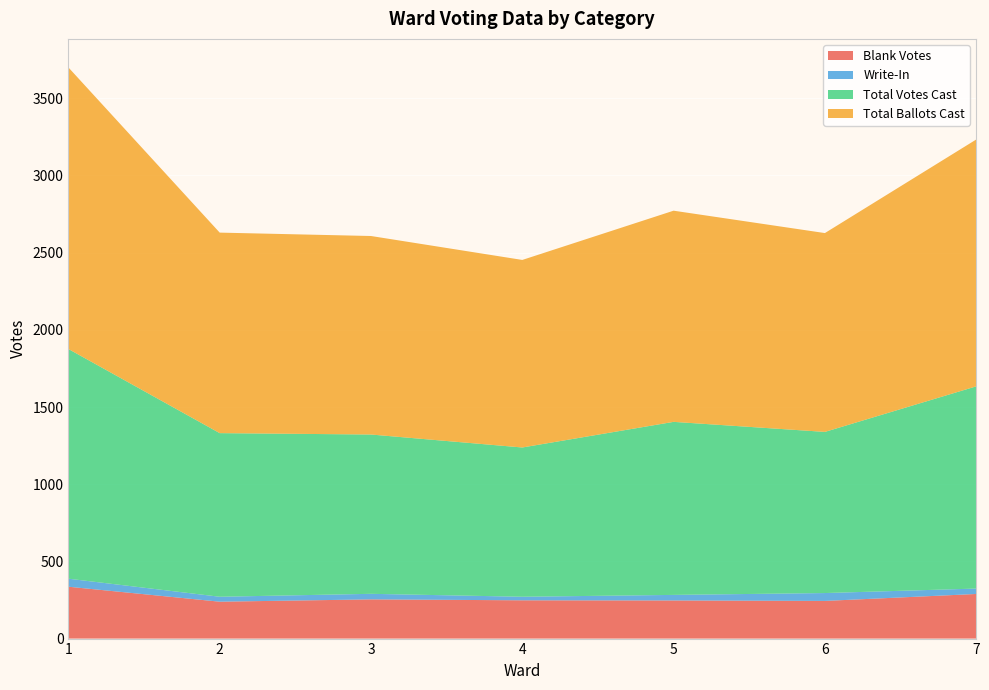

Reading left to right, what are all the values shown in this chart?

Blank Votes: 1=336	2=239	3=254	4=248	5=247	6=244	7=289
Write-In: 1=52	2=32	3=36	4=23	5=36	6=51	7=35
Total Votes Cast: 1=1488	2=1060	3=1032	4=967	5=1121	6=1044	7=1310
Total Ballots Cast: 1=1824	2=1299	3=1286	4=1215	5=1368	6=1288	7=1599